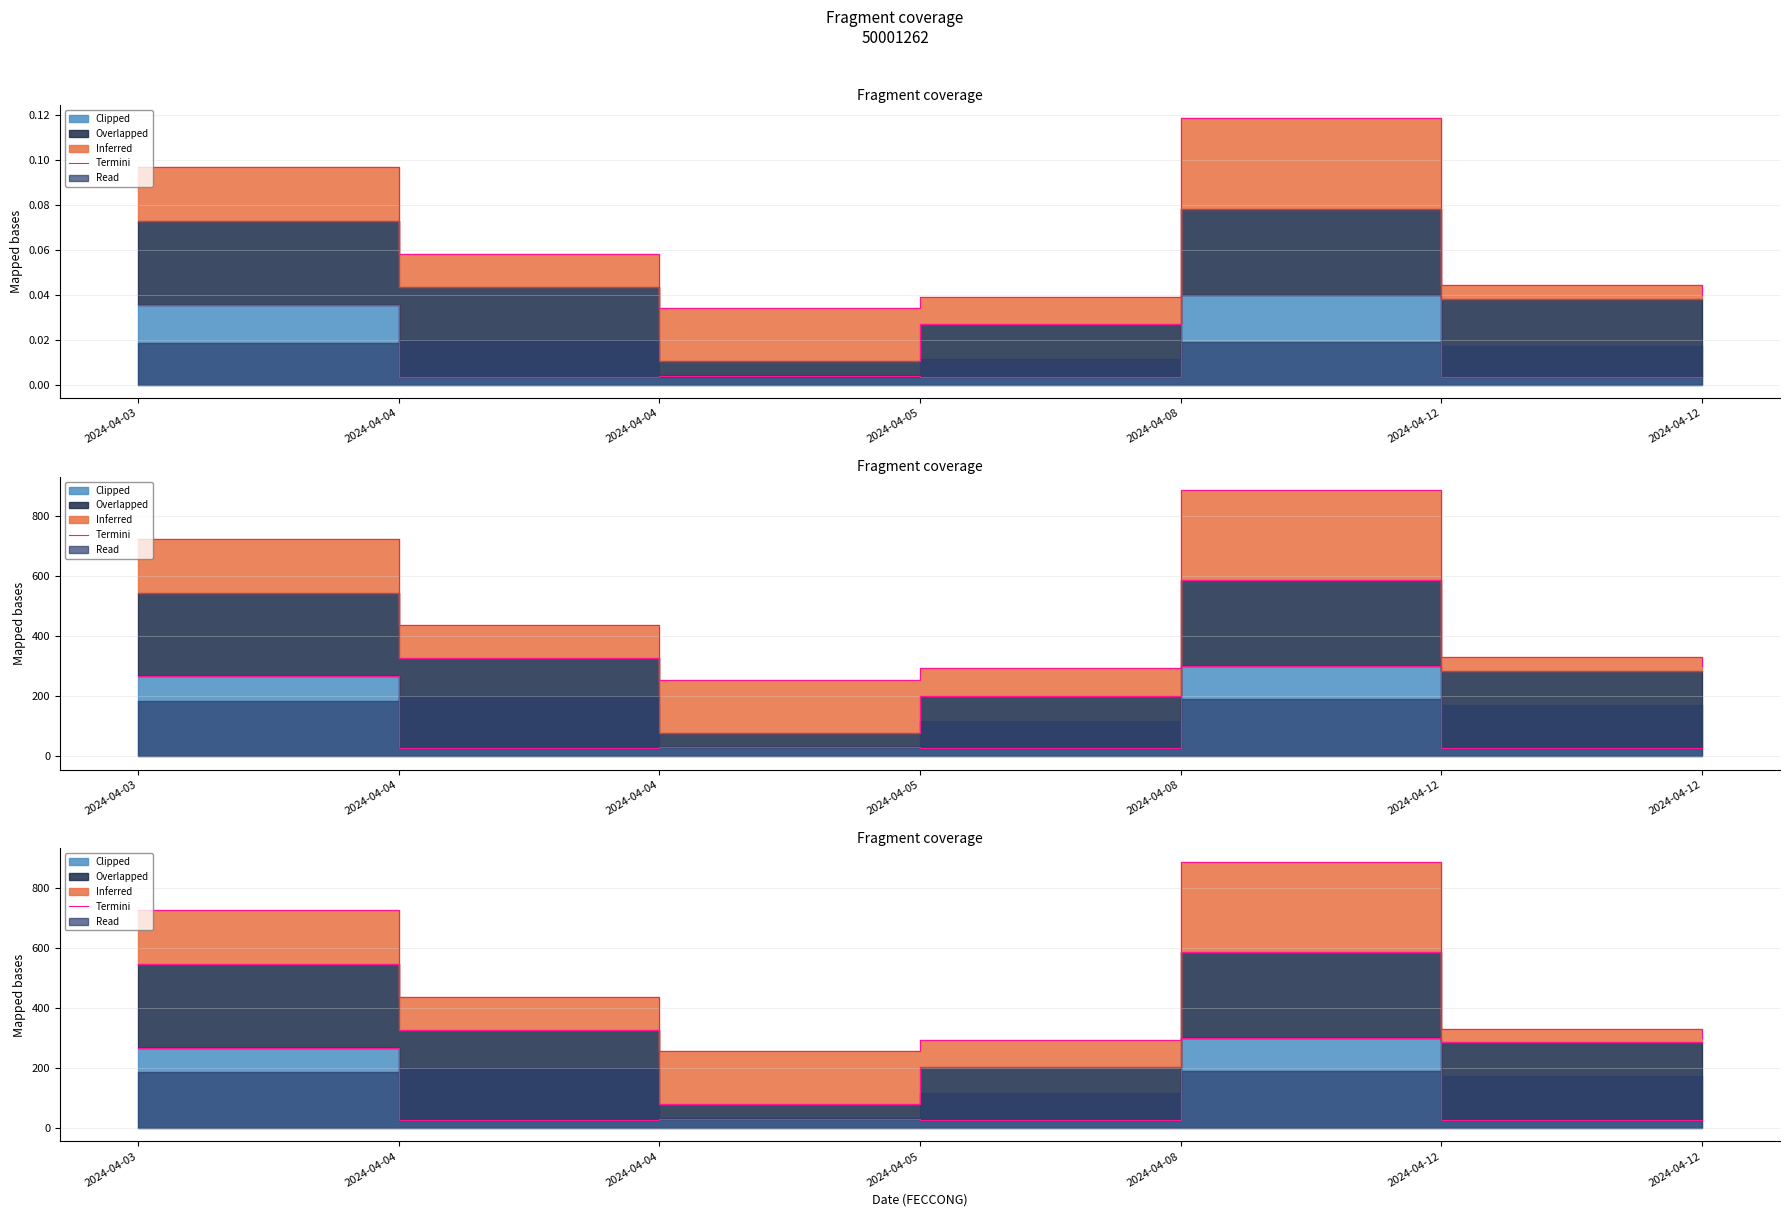

Does the chart have visible grid lines?

Yes